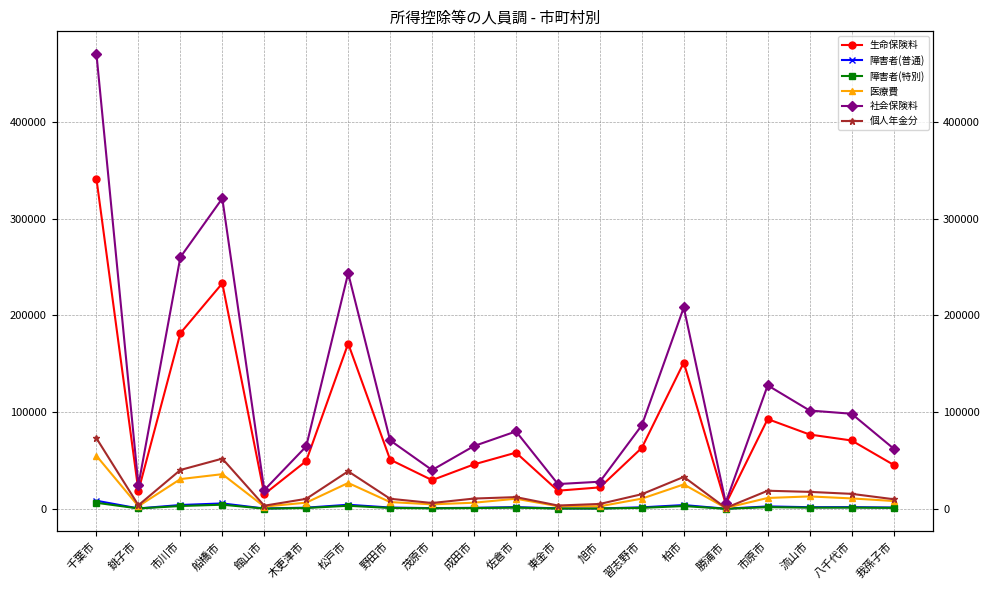

What value does the 個人年金分 series have at 市川市?

40172